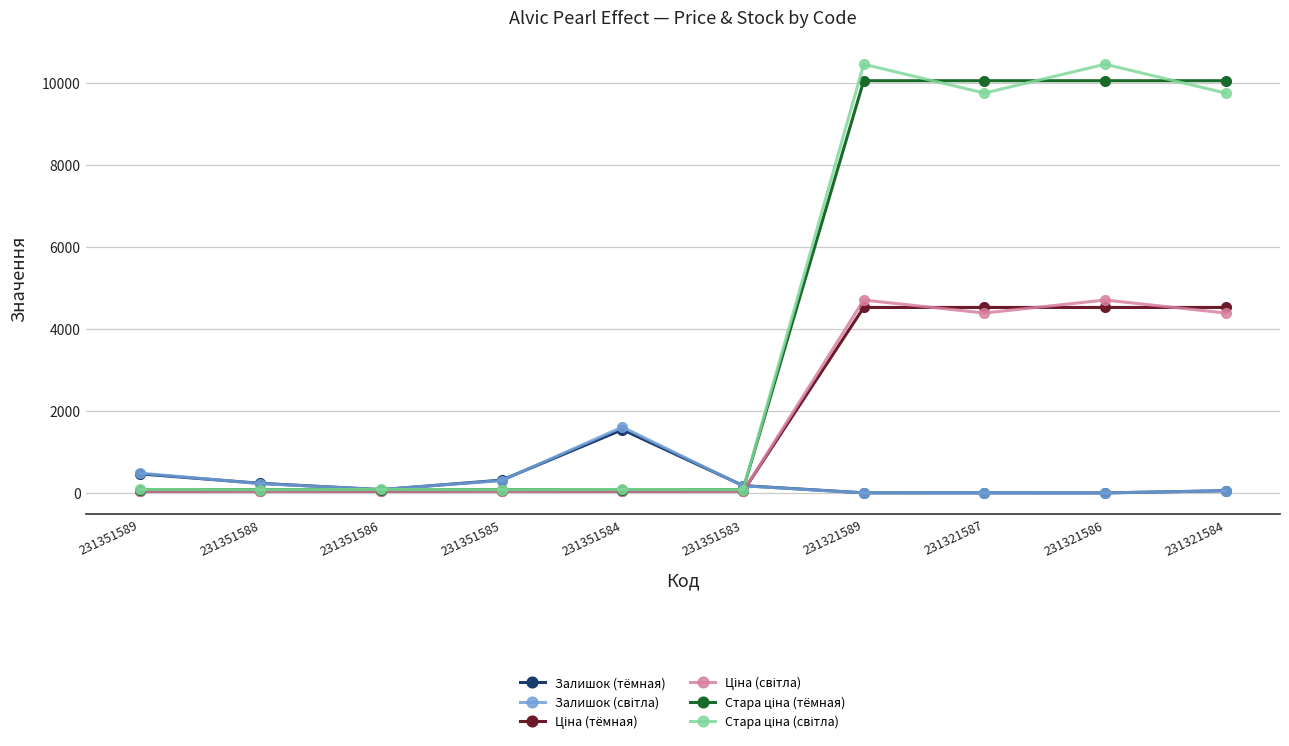

At how many categories does at least one series exceed 2930?

4